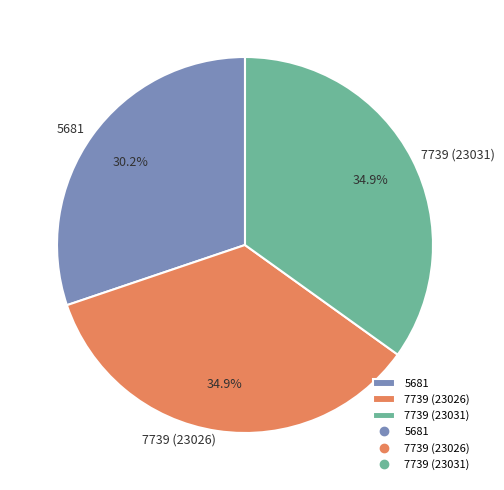

How many slices are in this pie chart?

3